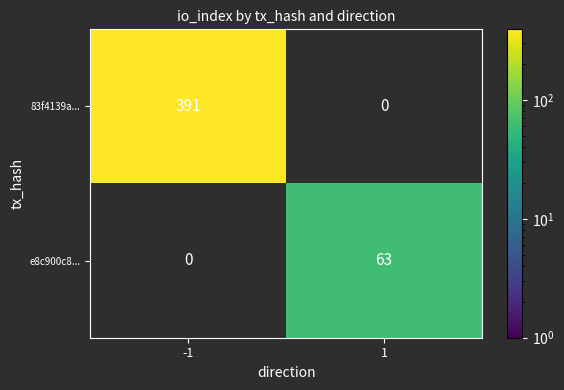

At which category is the sum across all series the highest?

-1